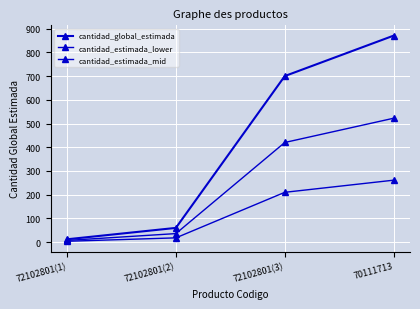

Is this an area chart (filled region under the line)?

No